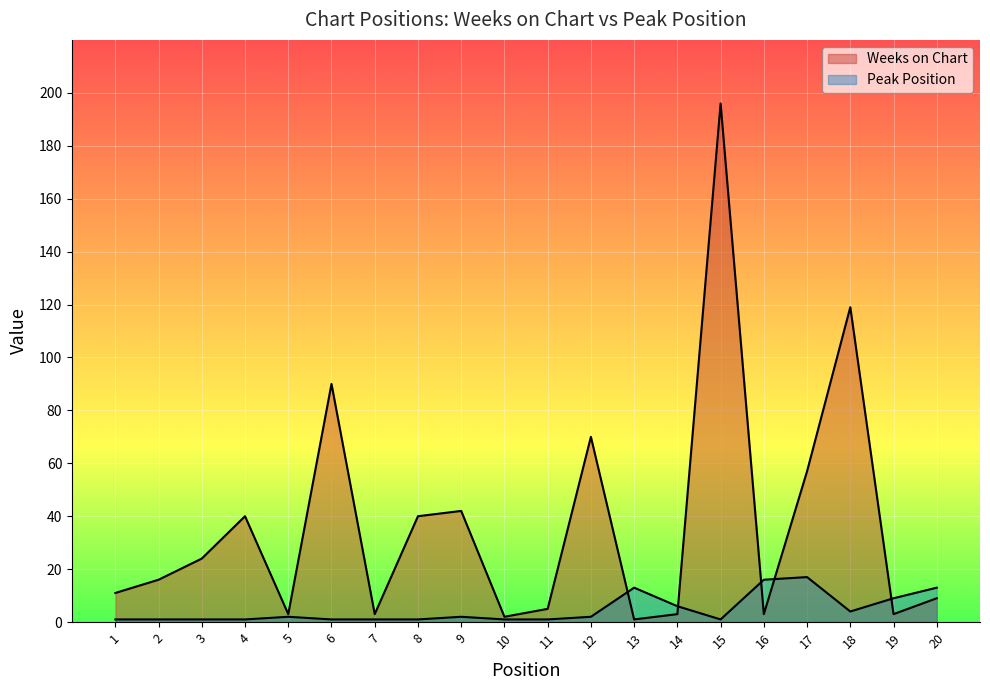

Which category has the lowest value in the Peak Position series?

1